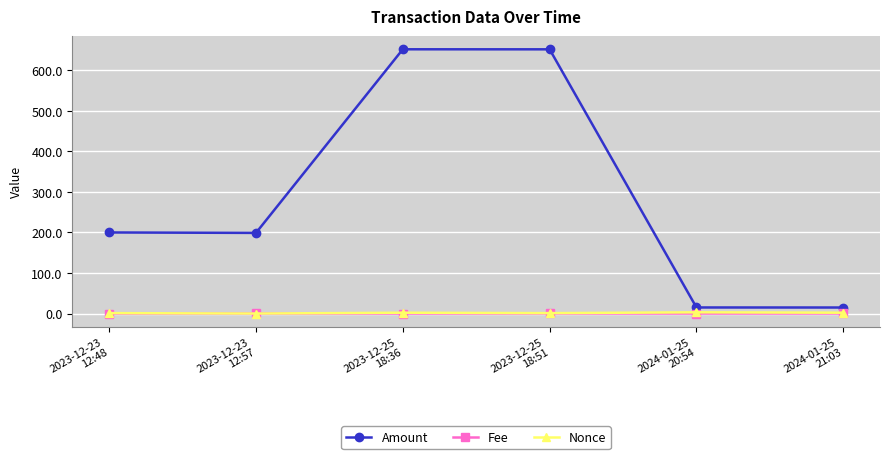

What is the value of the Amount point at the 5th from the left?

14.9